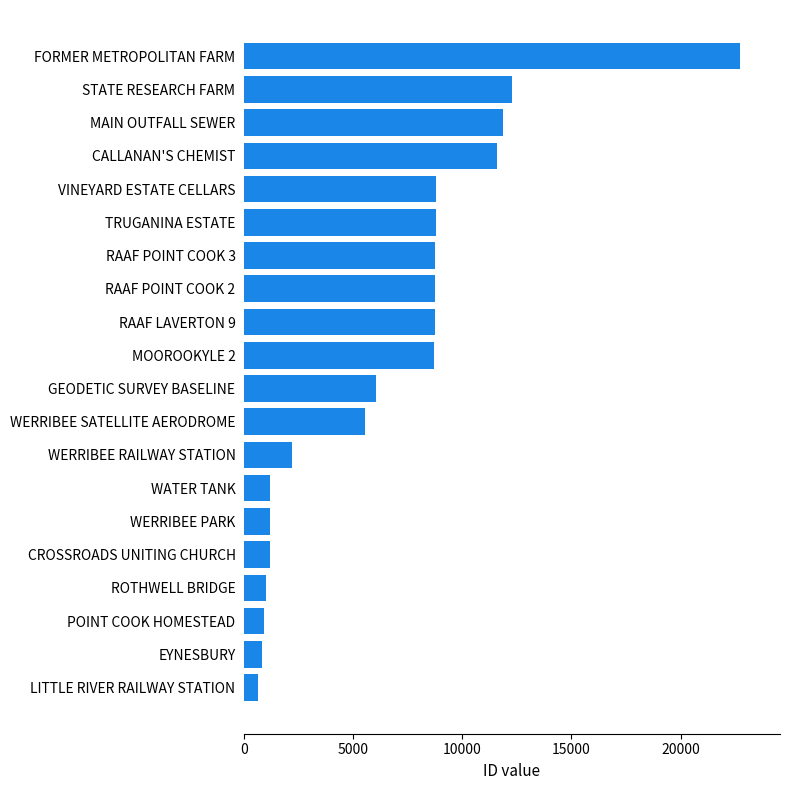

Which has a higher value, WATER TANK or GEODETIC SURVEY BASELINE?

GEODETIC SURVEY BASELINE